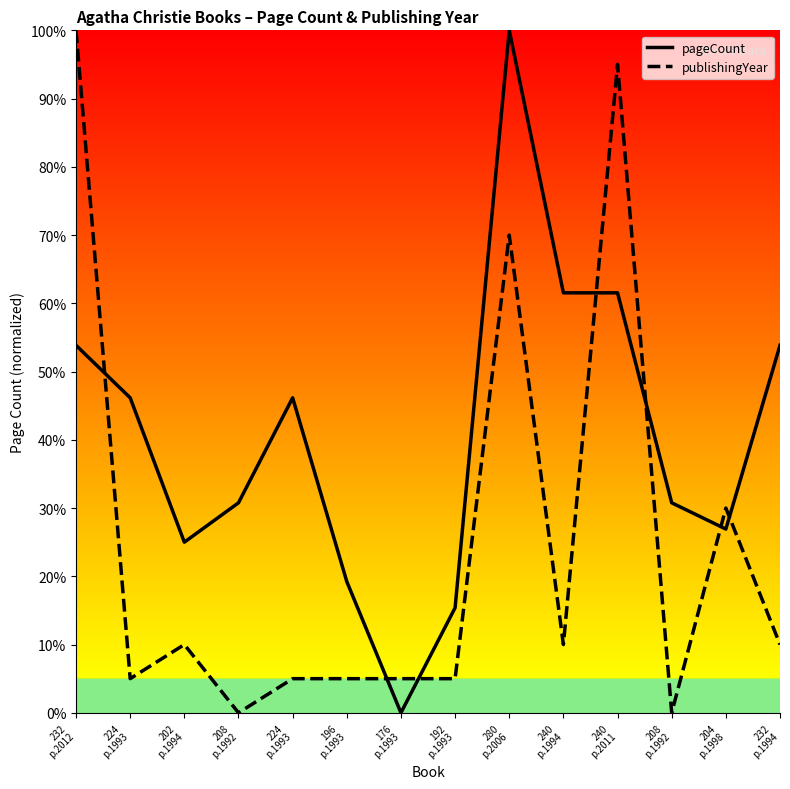

Reading left to right, what are all the values shown in this chart?

pageCount: 53.8	46.2	25.0	30.8	46.2	19.2	0.0	15.4	100.0	61.5	61.5	30.8	26.9	53.8
publishingYear: 100.0	5.0	10.0	0.0	5.0	5.0	5.0	5.0	70.0	10.0	95.0	0.0	30.0	10.0